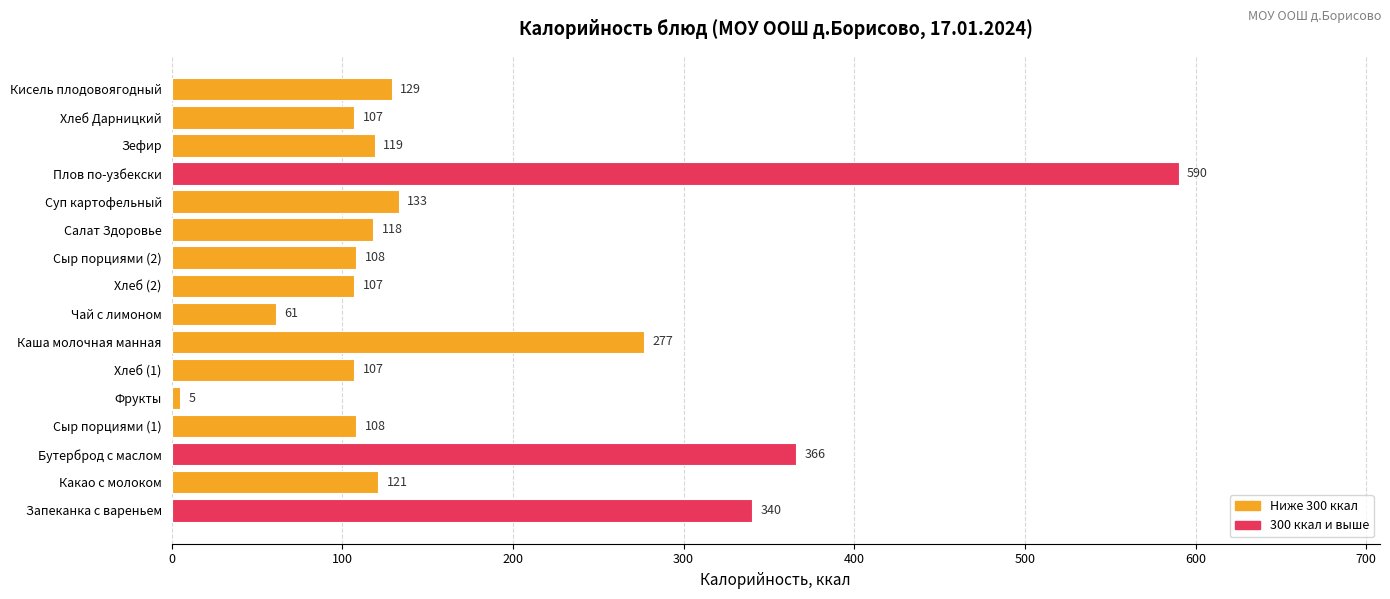

How many data points does each series have?

16